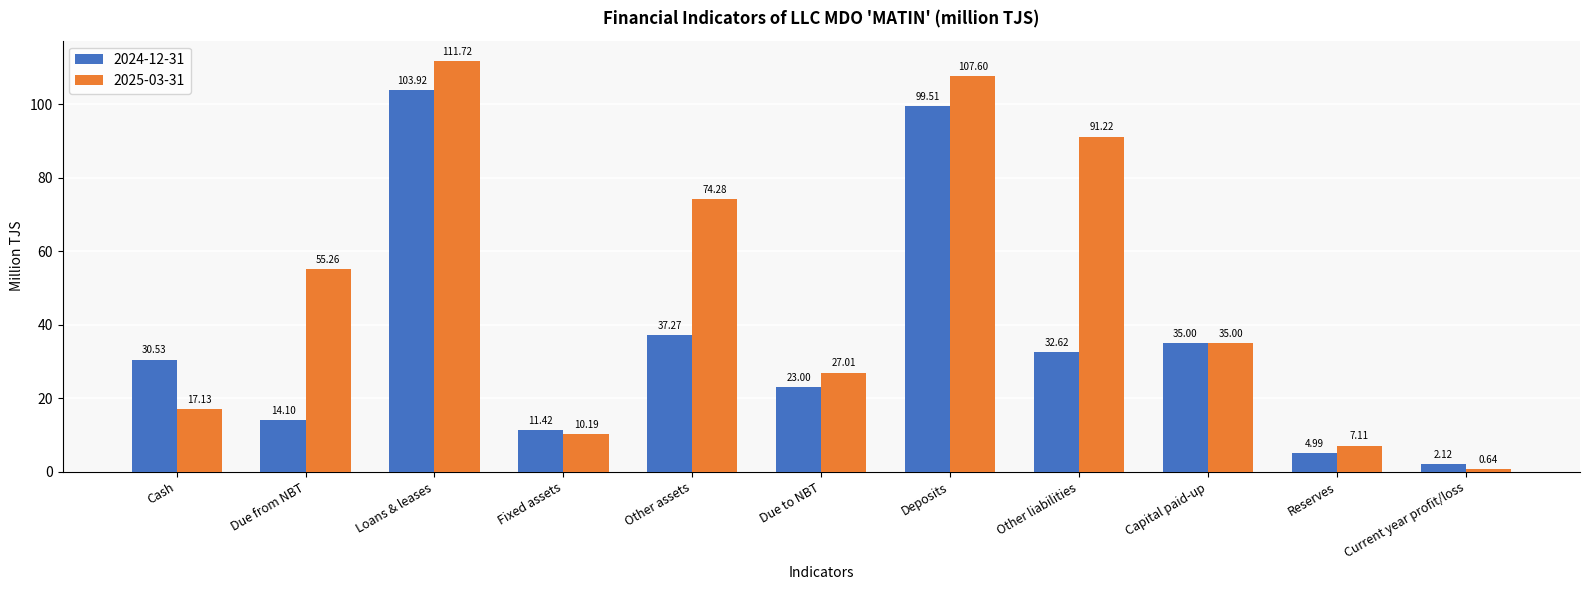

The 2025-03-31 series shows 74.3 at Other assets. True or false?

True